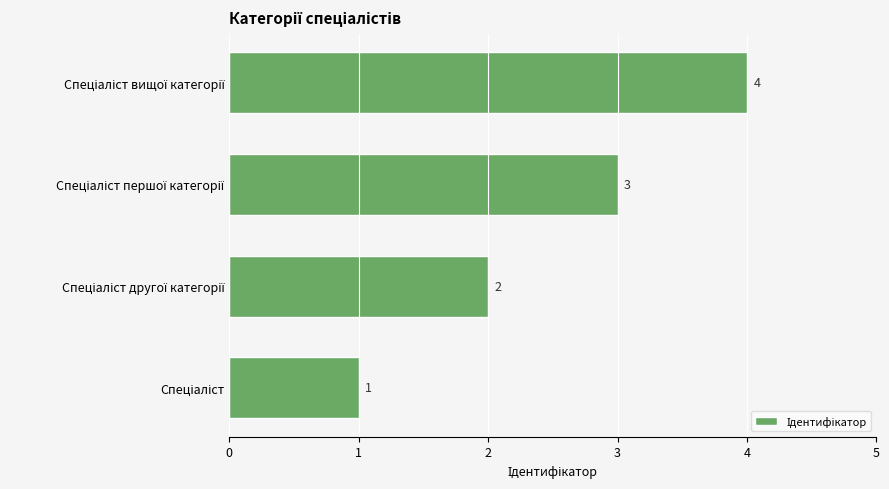

What is the difference between the maximum and second lowest values?

2